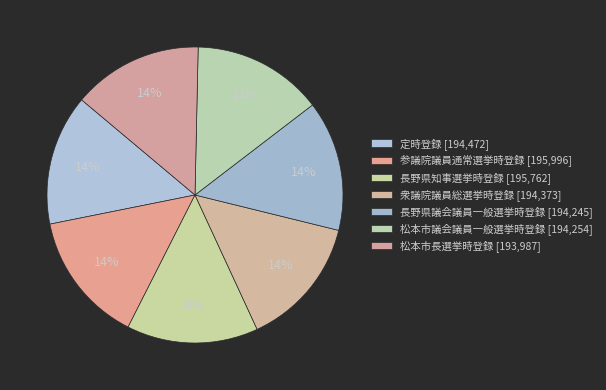

Count the number of slices in the pie.

7